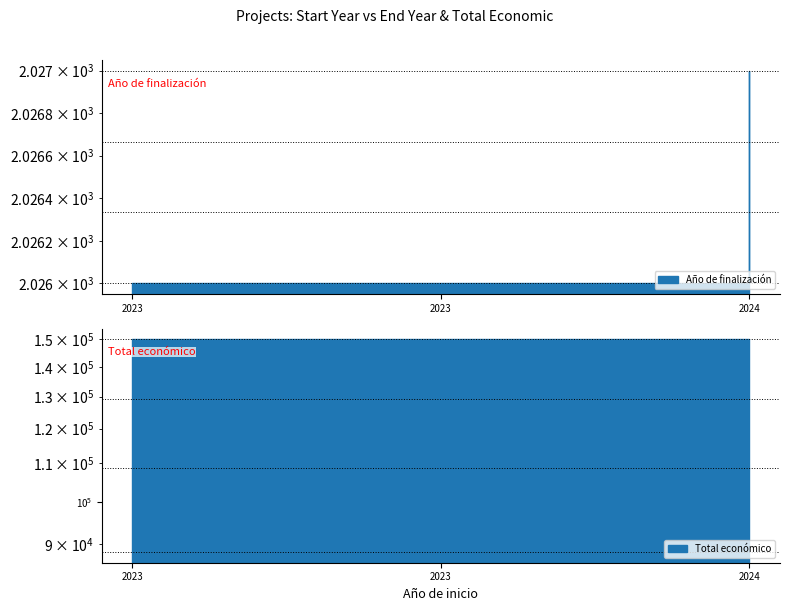

What value does the Total económico series have at 2023, to the nearest 50?

150000